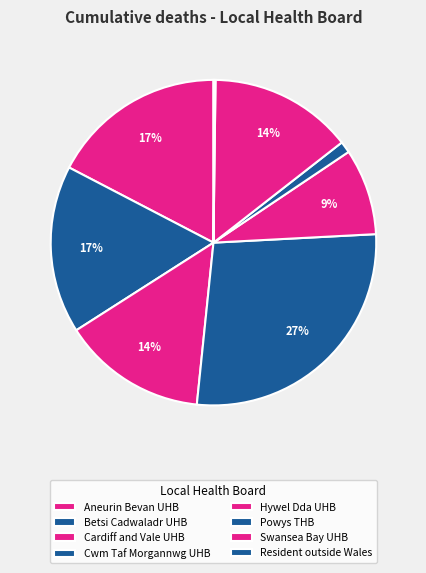

Count the number of slices in the pie.

8